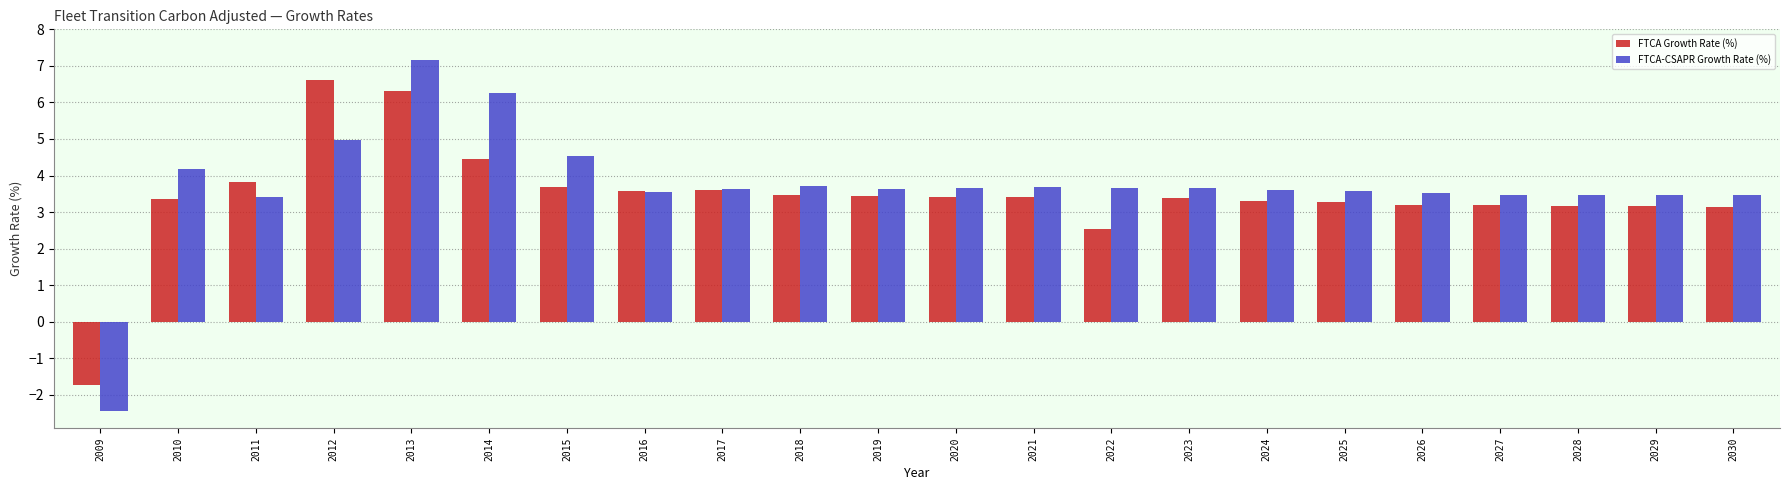

How many positive values does the FTCA-CSAPR Growth Rate (%) series have?

21